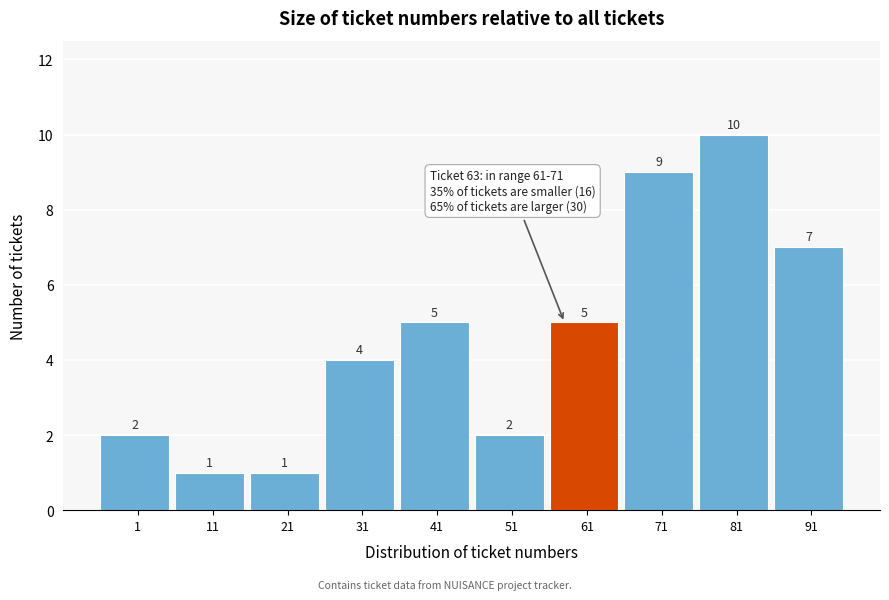

Reading left to right, transcribe all the data shown in this chart.

1=2	11=1	21=1	31=4	41=5	51=2	61=5	71=9	81=10	91=7